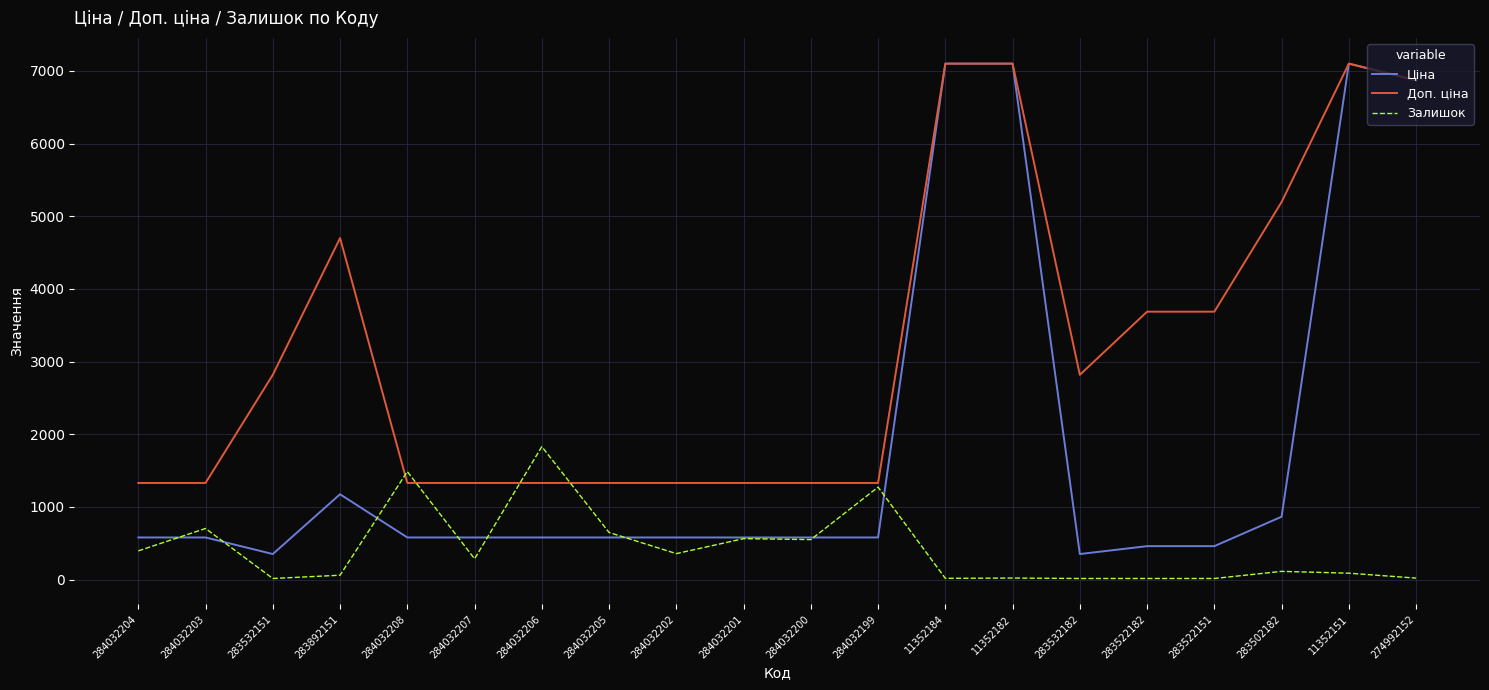

The Ціна series shows 4711.1 at 274992152. True or false?

False